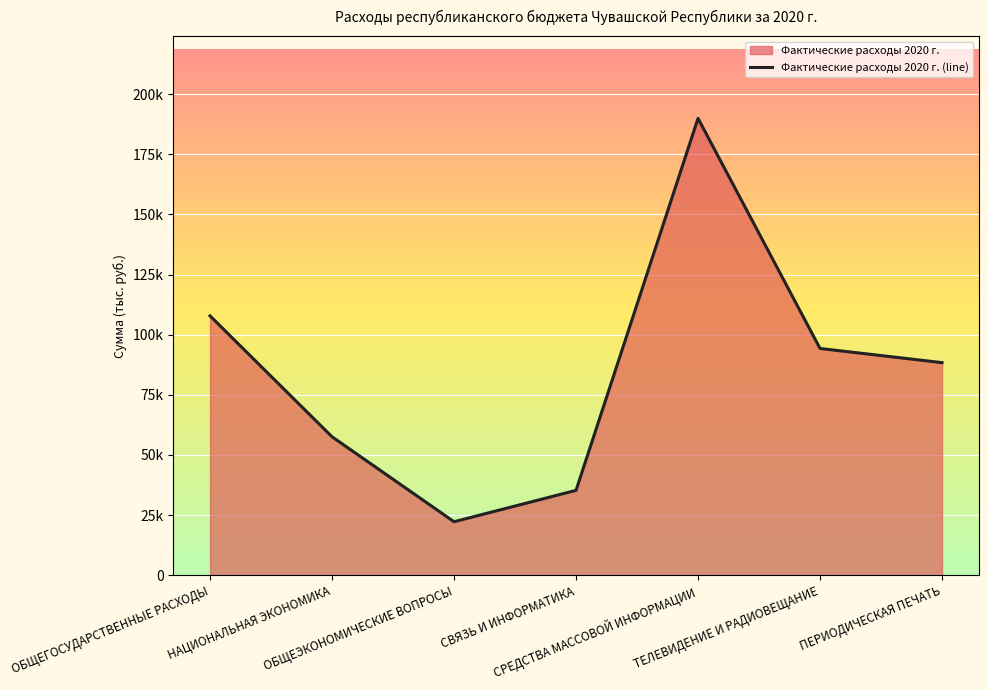

True or false: the data shows 49188.8 at ТЕЛЕВИДЕНИЕ И РАДИОВЕЩАНИЕ.

False